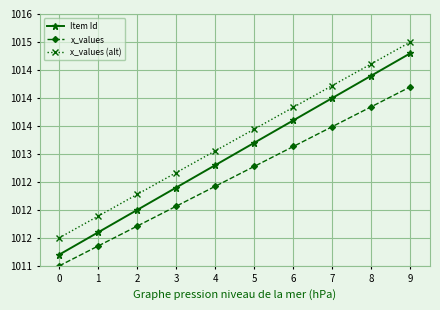

Is it true that x_values equals 1012.1 at 3?

True